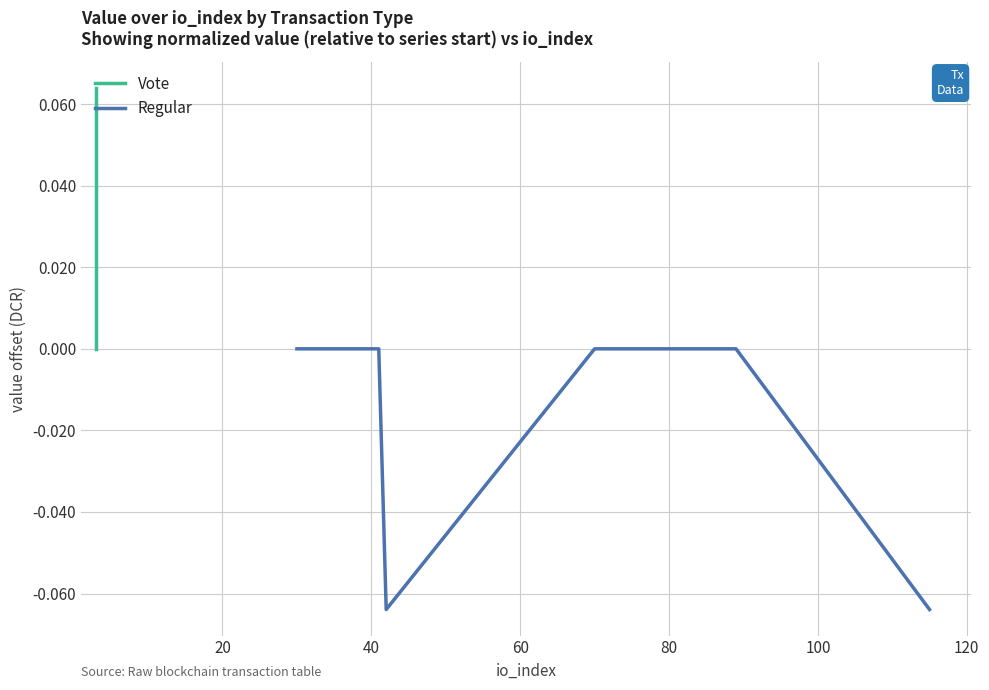

What are all the series names shown in the legend?

Vote, Regular